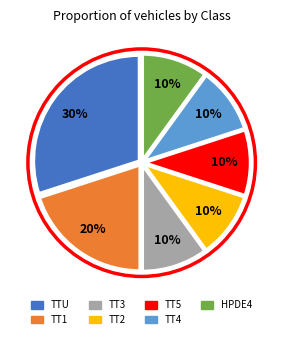

To the nearest percent, what portion does TT4 represent?

10%